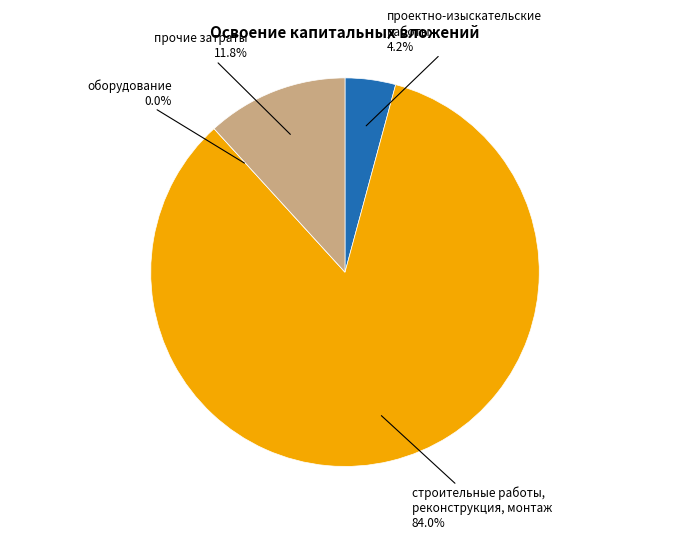

What percentage is the прочие затраты slice, to the nearest percent?

12%